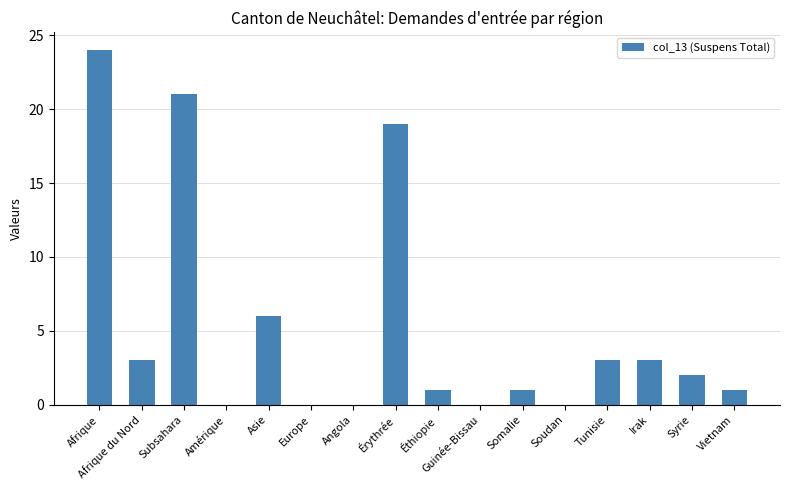

True or false: the data shows 3 at Afrique du Nord.

True